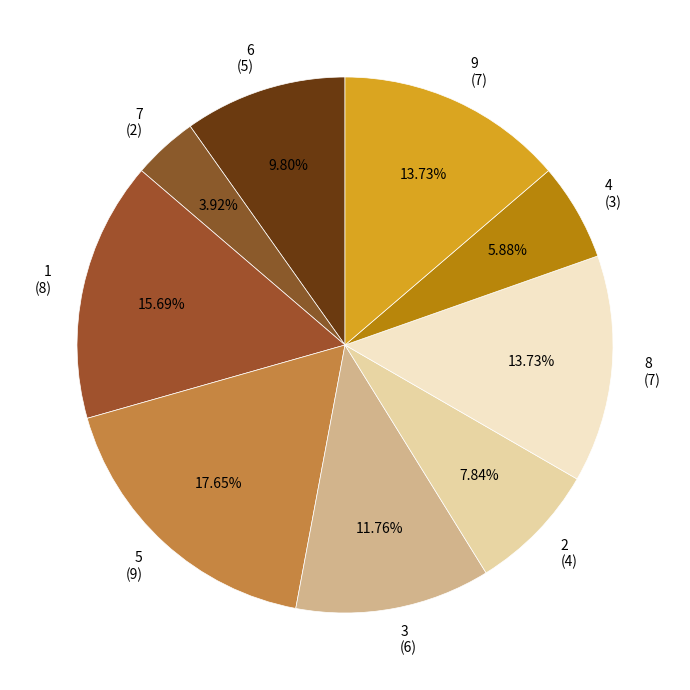

How many slices are in this pie chart?

9